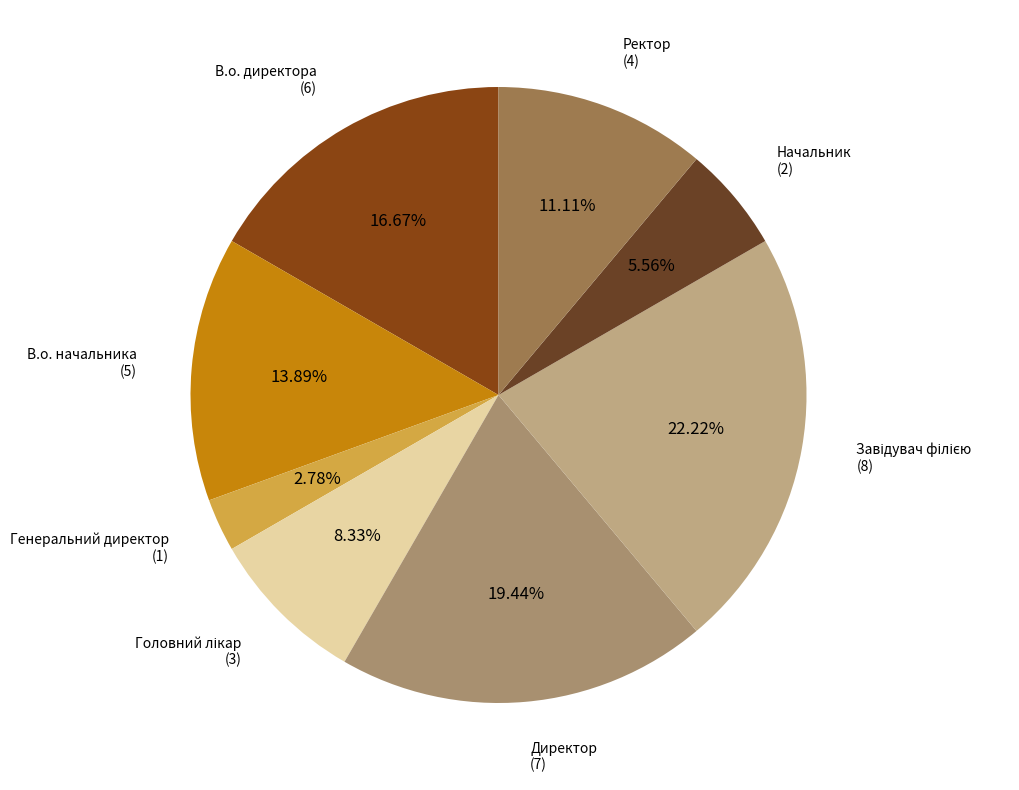

Does any single category account for the majority?

No